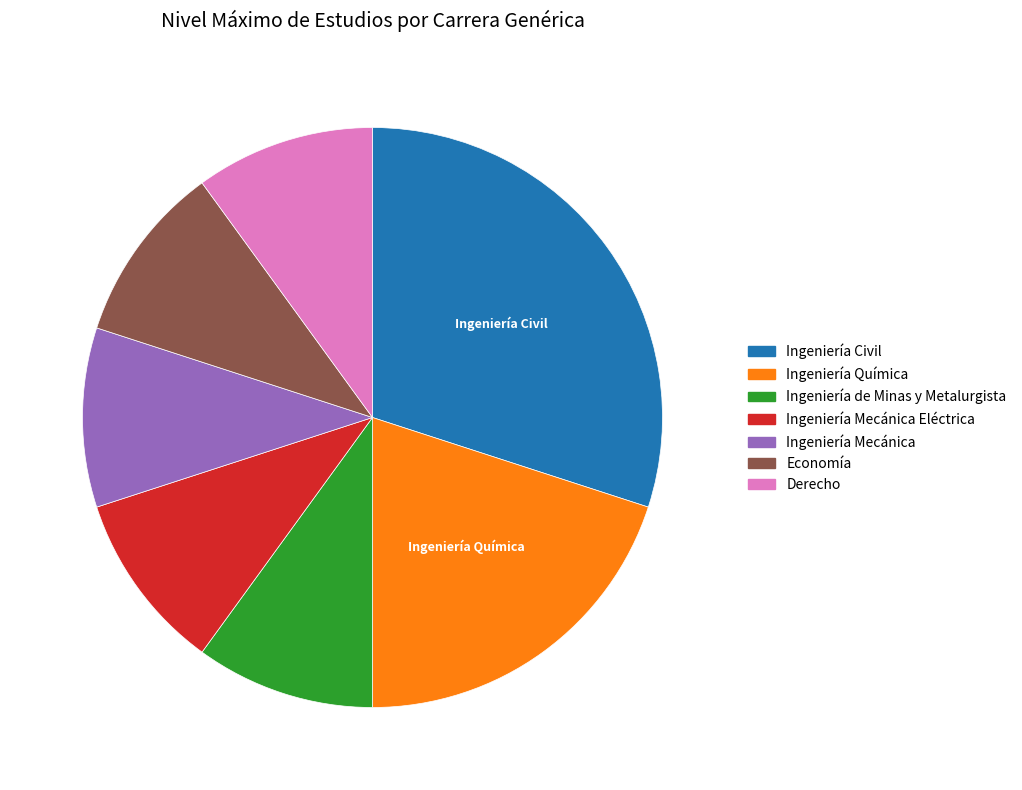

Which slice is the largest?

Ingeniería Civil